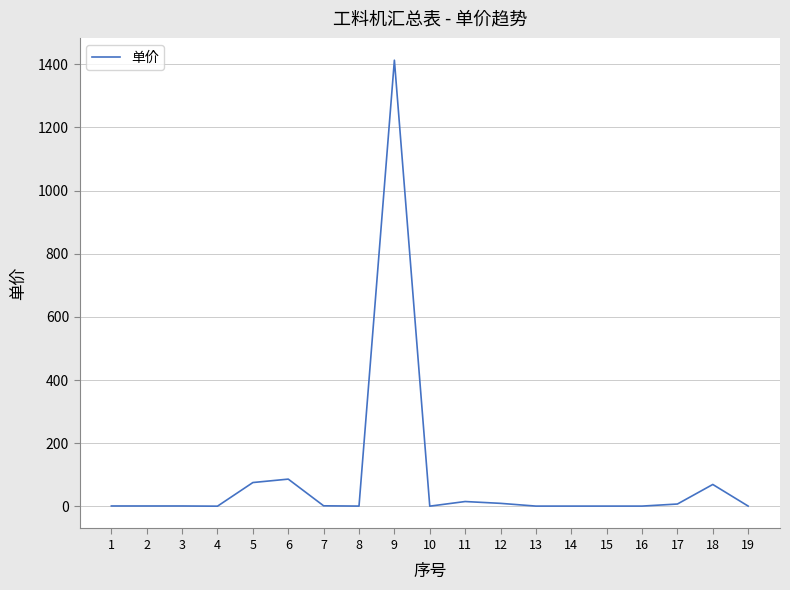

What is the greatest value displayed?

1413.0